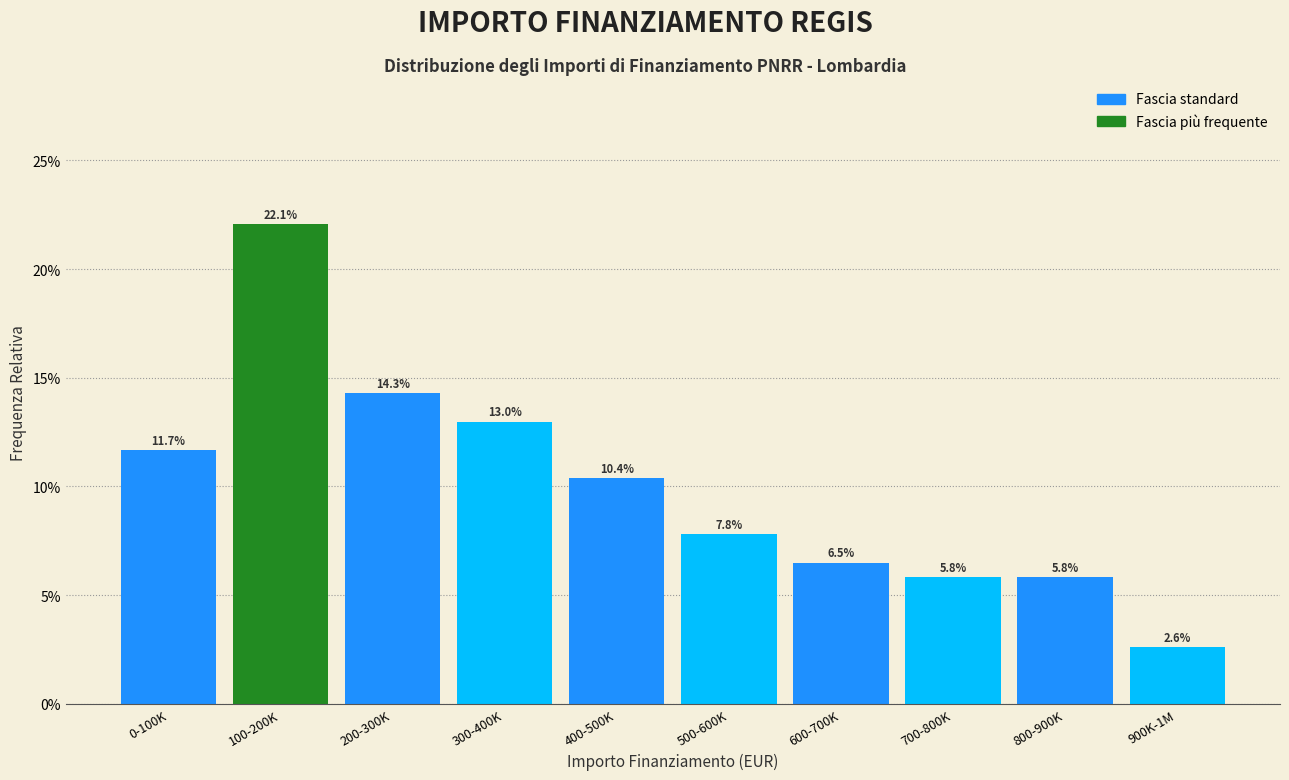

Reading left to right, transcribe all the data shown in this chart.

0-100K=11.7	100-200K=22.1	200-300K=14.3	300-400K=13.0	400-500K=10.4	500-600K=7.8	600-700K=6.5	700-800K=5.8	800-900K=5.8	900K-1M=2.6